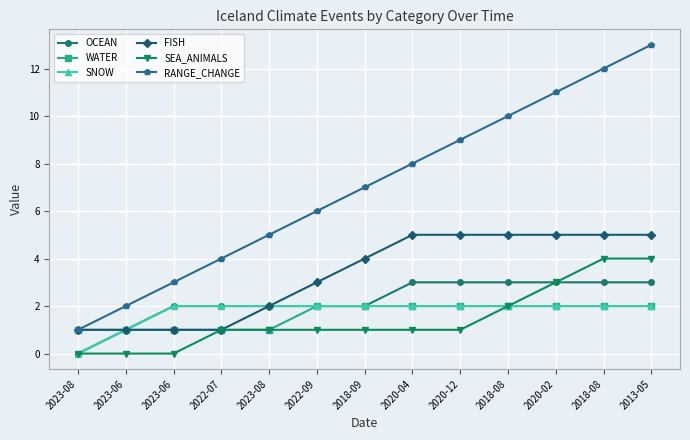

At which category is the sum across all series the highest?

2013-05